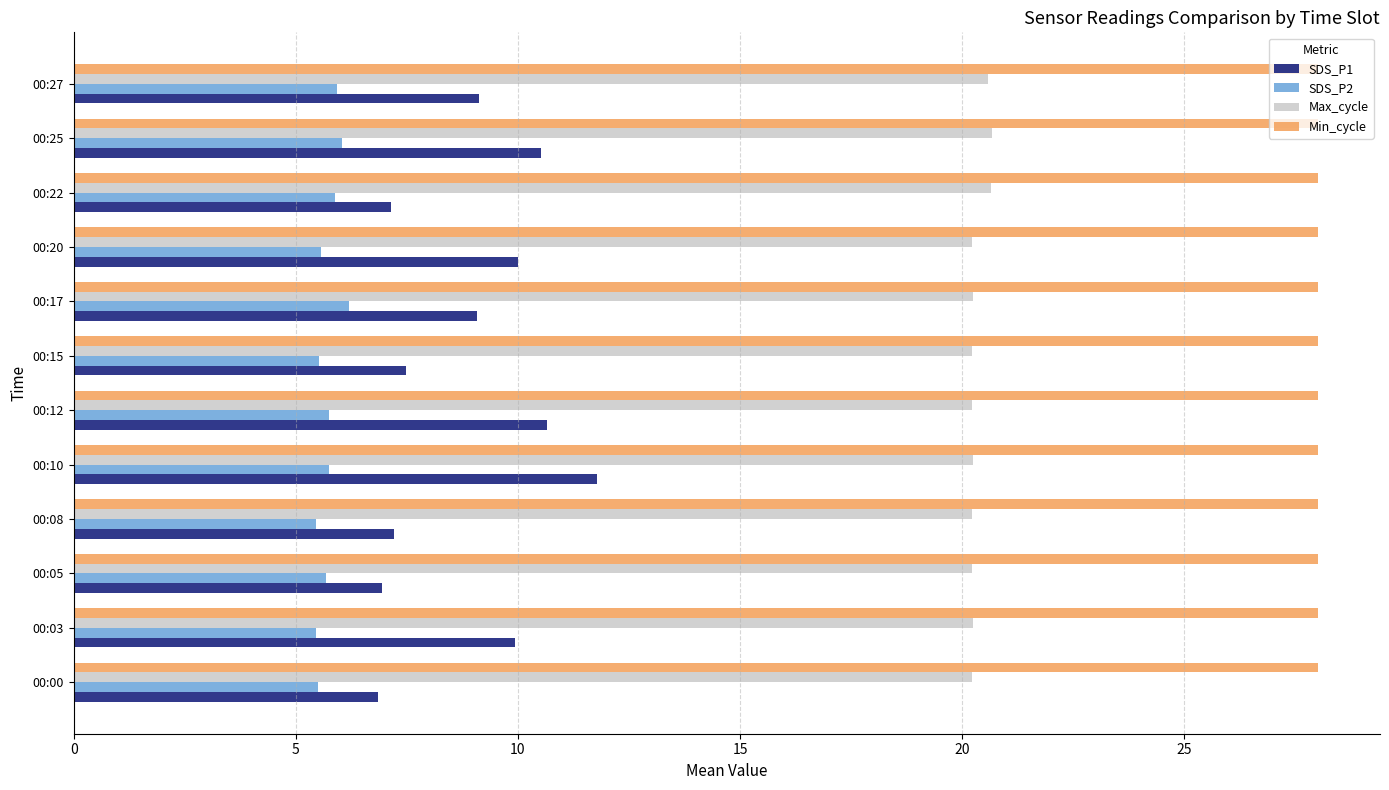

Is it true that Max_cycle equals 6.9 at 00:00?

False